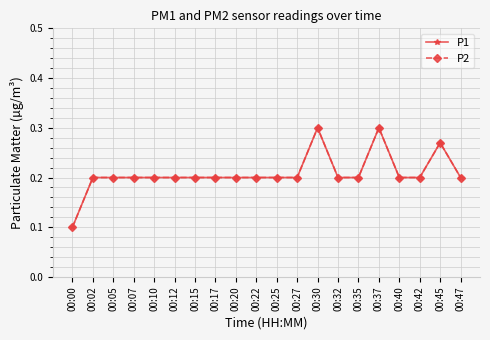

In P2, how many points are higher than both neighbors (excluding endpoints)?

3